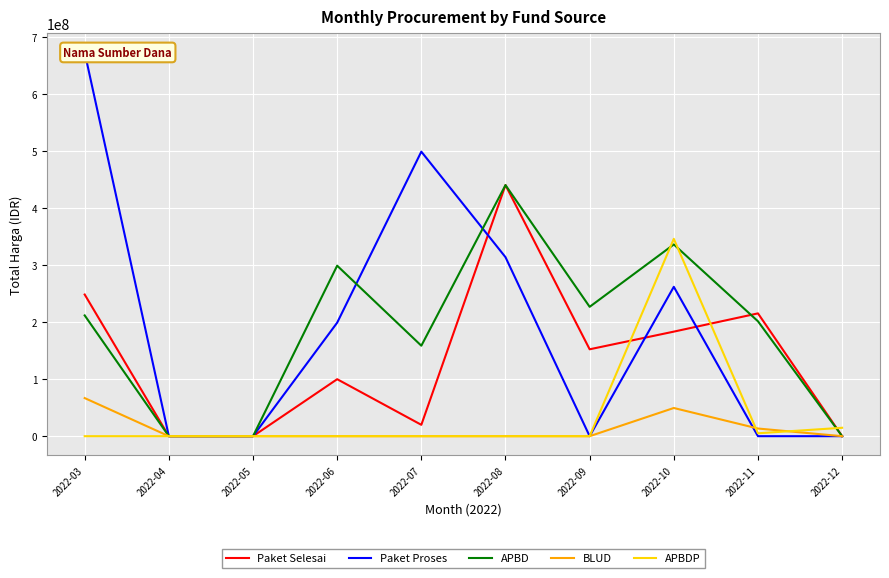

How many data points in Paket Proses are less than 199200000?

5